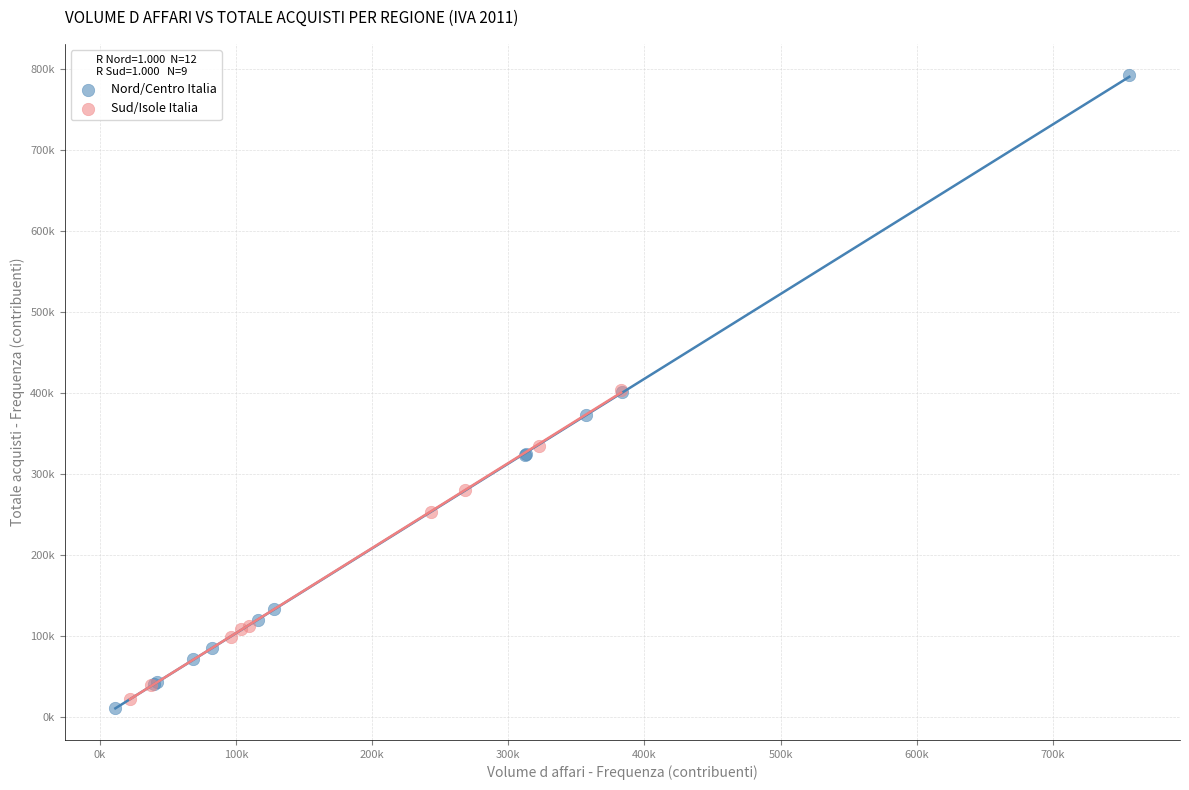

Which series reaches the minimum Y coordinate?

Nord/Centro Italia